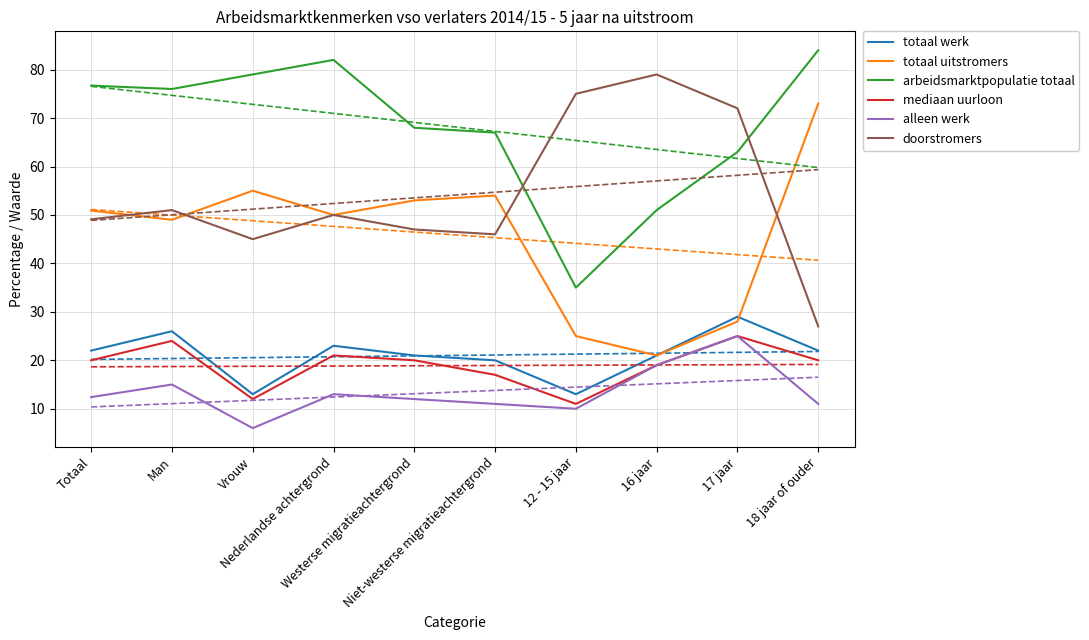

True or false: mediaan uurloon and arbeidsmarktpopulatie totaal intersect in this chart.

False